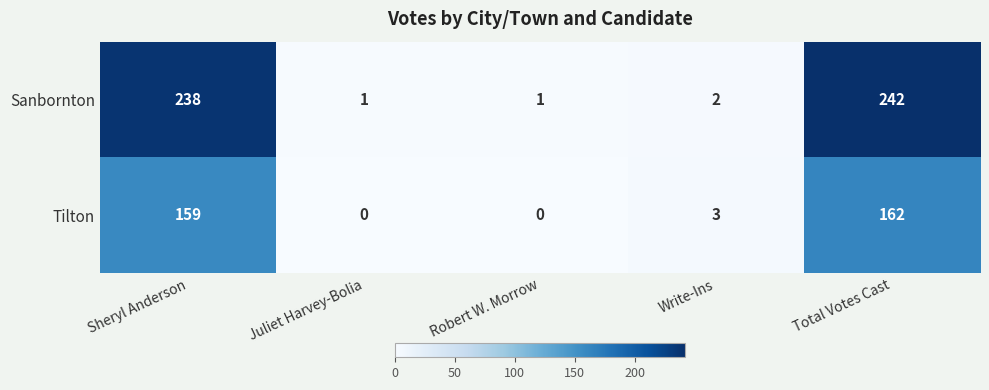

Reading left to right, what are all the values shown in this chart?

Sanbornton: Sheryl Anderson=238	Juliet Harvey-Bolia=1	Robert W. Morrow=1	Write-Ins=2	Total Votes Cast=242
Tilton: Sheryl Anderson=159	Juliet Harvey-Bolia=0	Robert W. Morrow=0	Write-Ins=3	Total Votes Cast=162